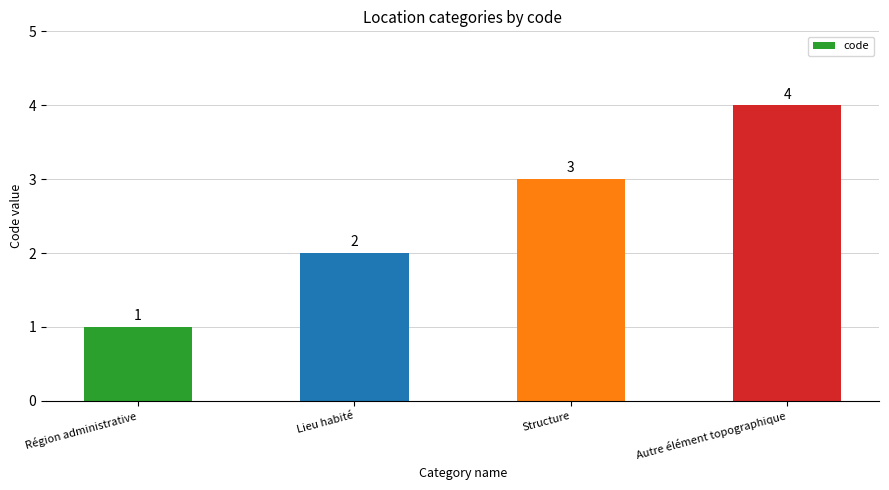

Reading right to left, what are all the values shown in this chart?

Autre élément topographique=4	Structure=3	Lieu habité=2	Région administrative=1